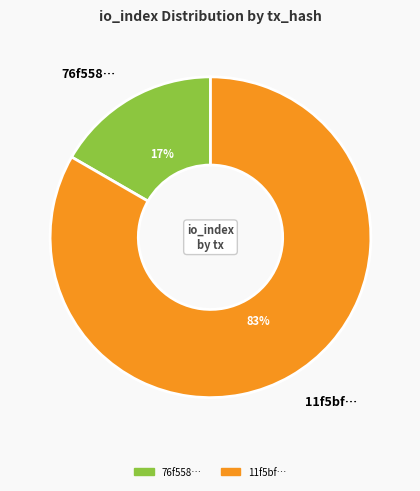

The 76f558… slice represents 17% of the pie. True or false?

True